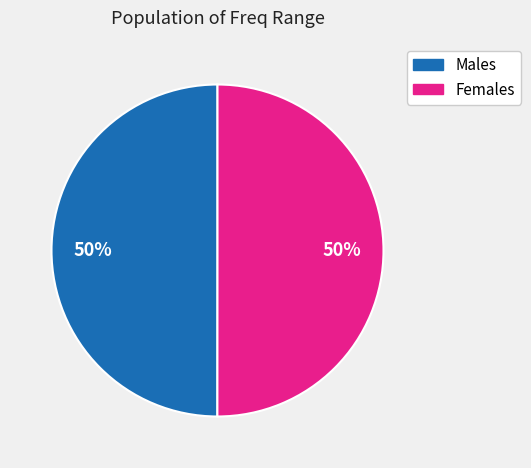

To the nearest percent, what is the average slice percentage?

50%